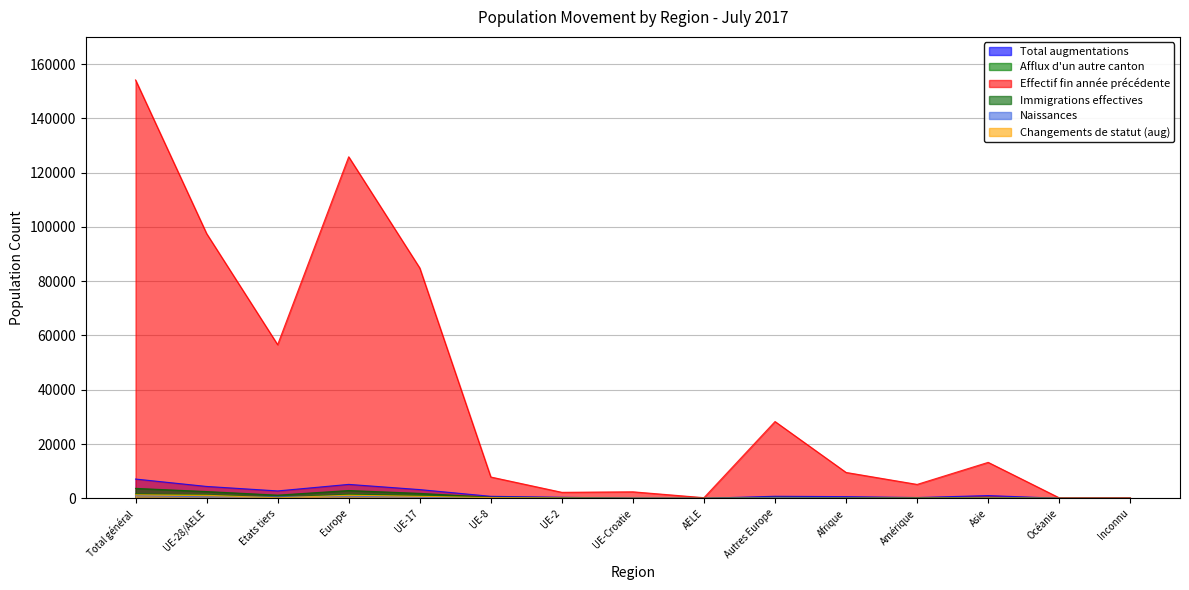

True or false: Changements de statut (aug) and Immigrations effectives intersect in this chart.

False